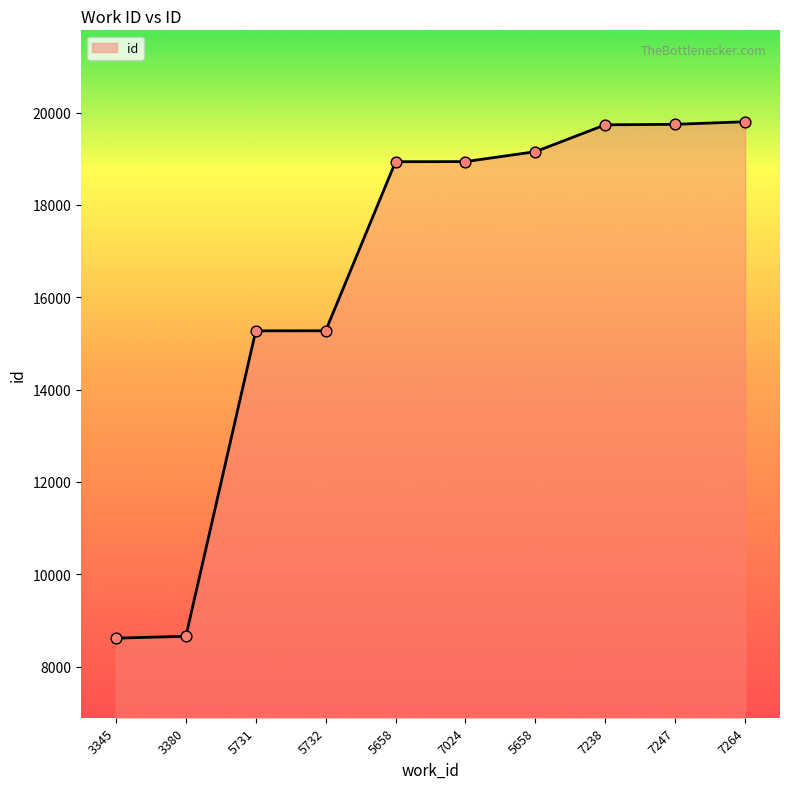

What is the change in value from 3345 to 7247?

+11129